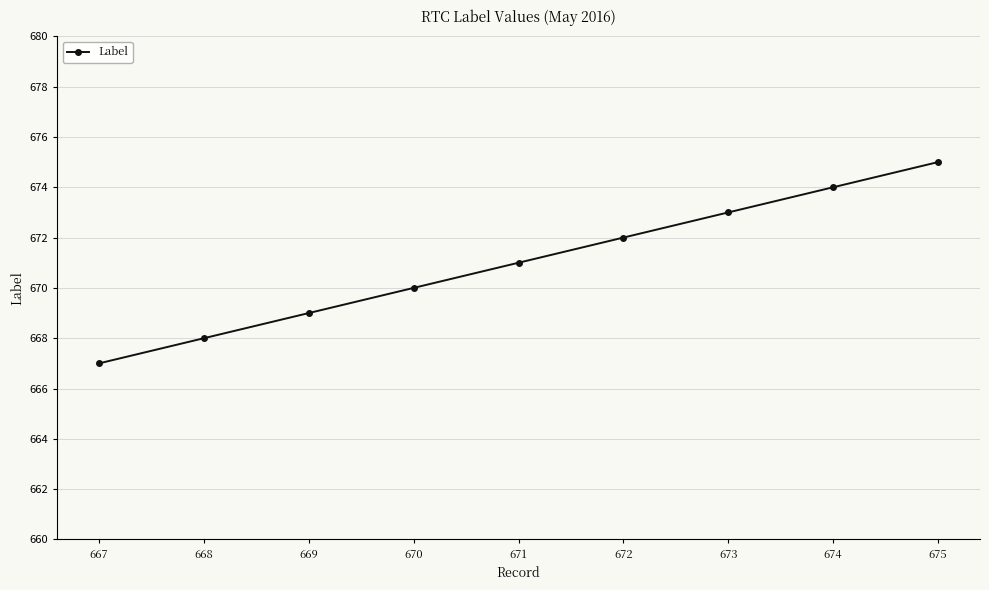

What is the average value?

671